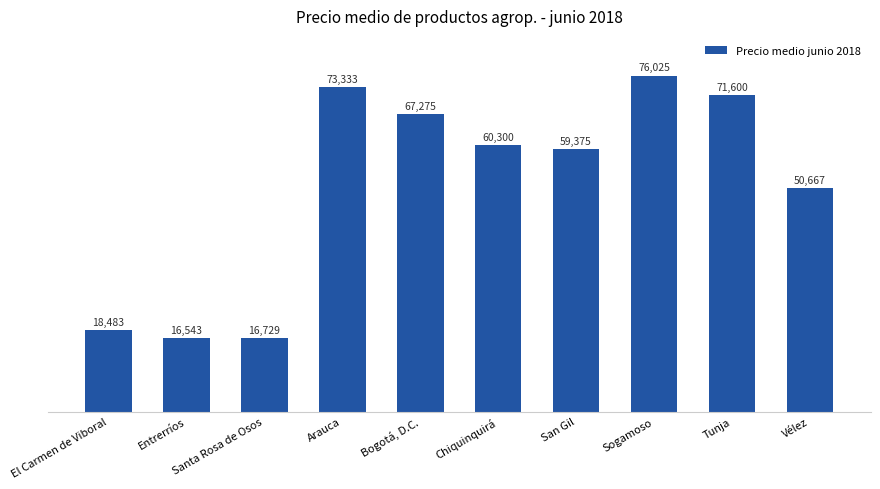

What is the label of the 1st bar from the left?

El Carmen de Viboral